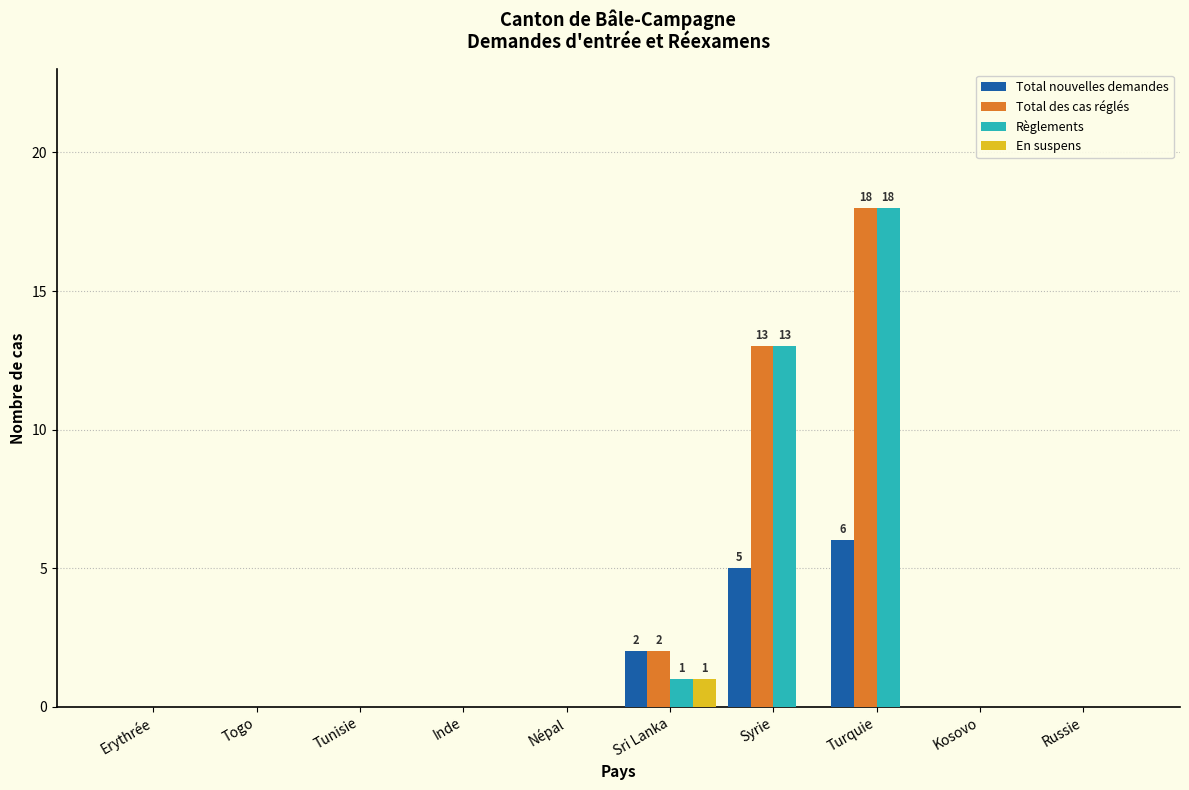

At which label does Total nouvelles demandes reach its peak?

Turquie